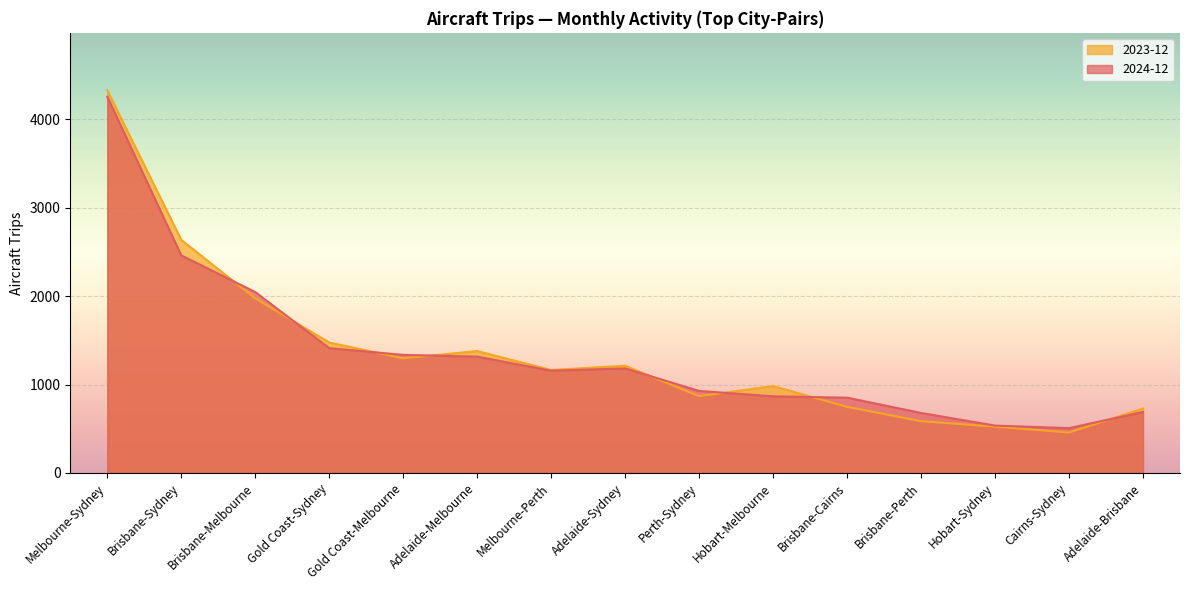

At which label does 2023-12 reach its minimum?

Cairns-Sydney